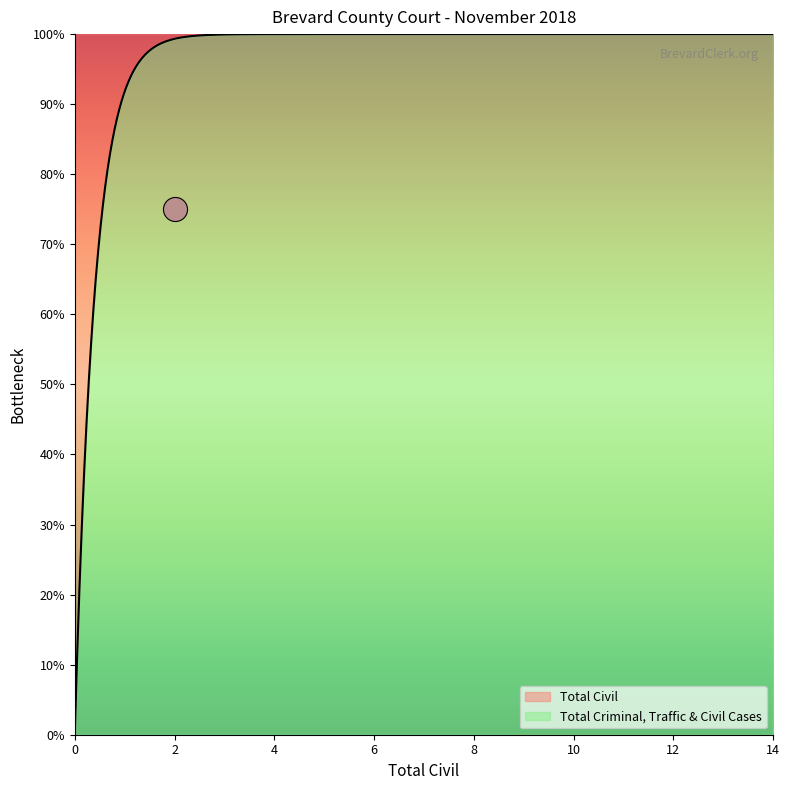

What are all the series names shown in the legend?

Total Civil, Total Criminal, Traffic & Civil Cases